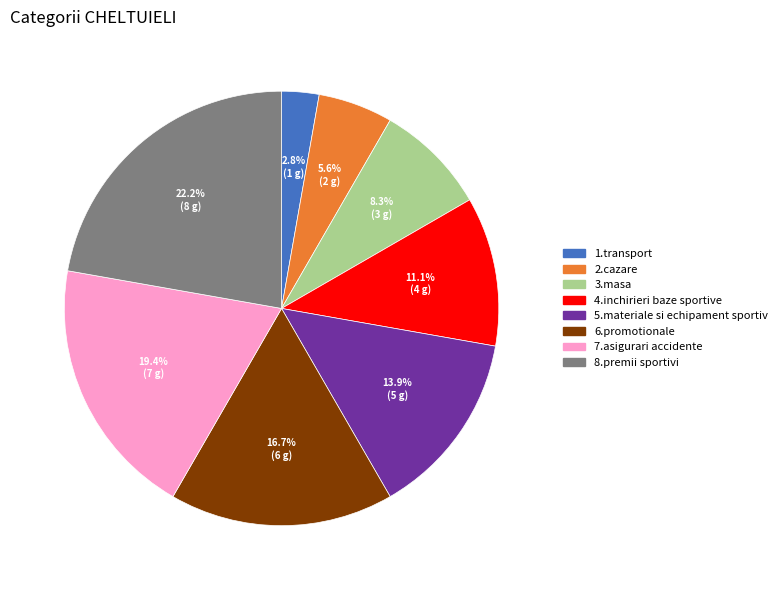

Which has a higher value, 1.transport or 8.premii sportivi?

8.premii sportivi